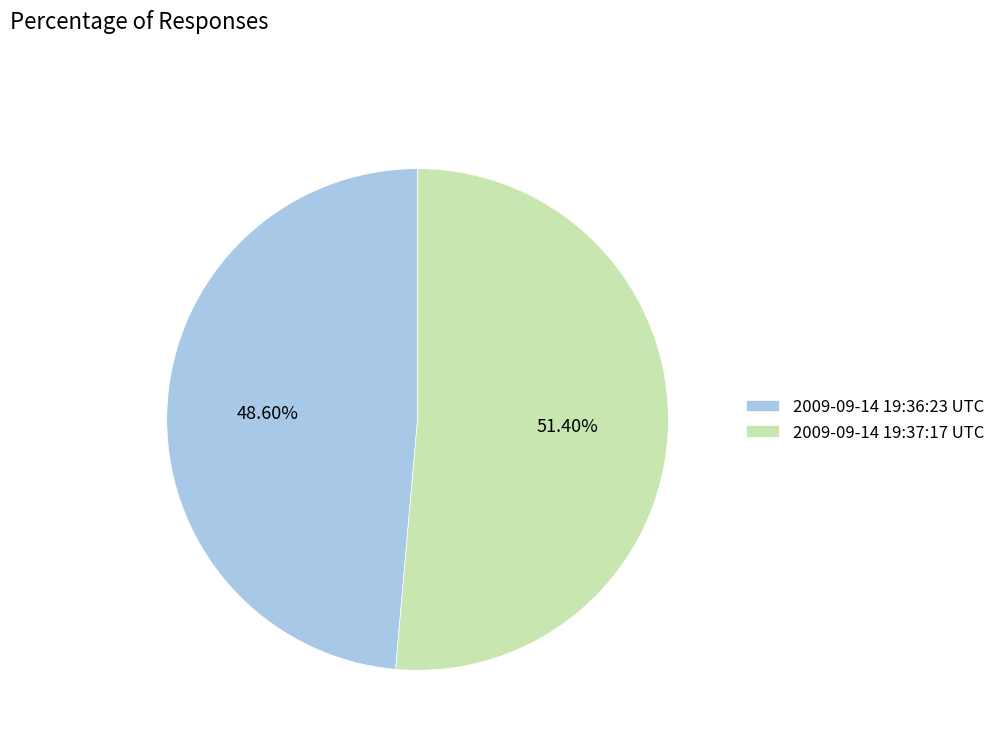

What is the total percentage of 2009-09-14 19:36:23 UTC and 2009-09-14 19:37:17 UTC?

100.0%